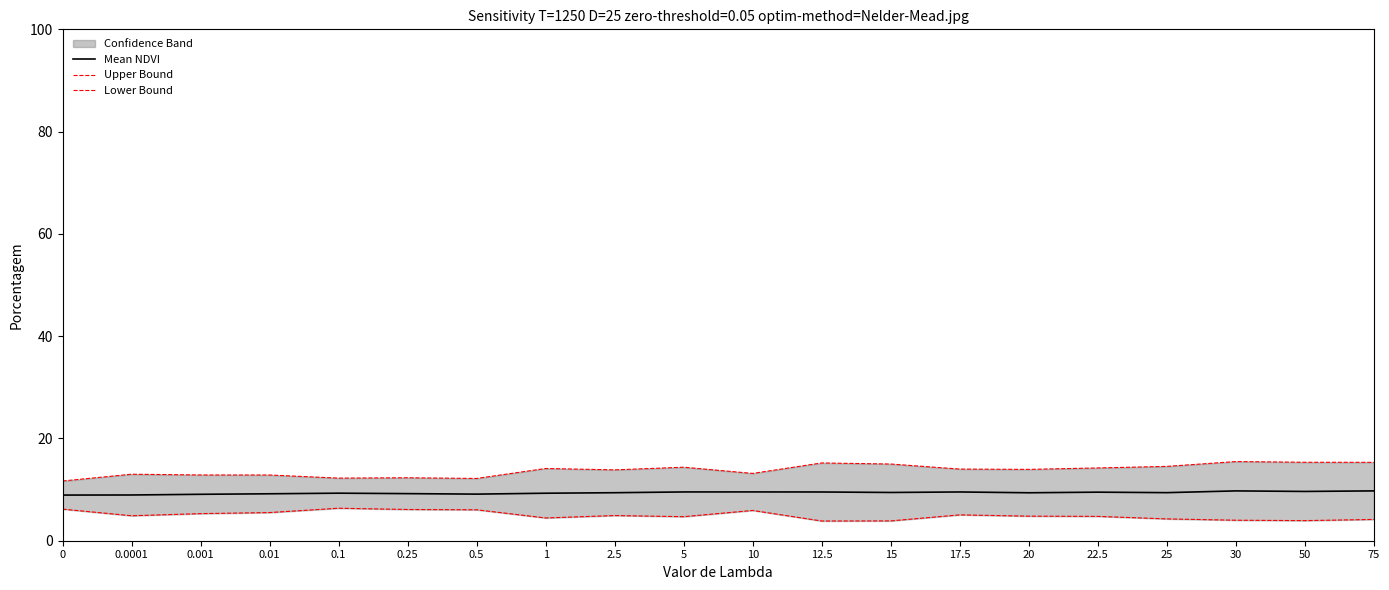

Is this an area chart (filled region under the line)?

No